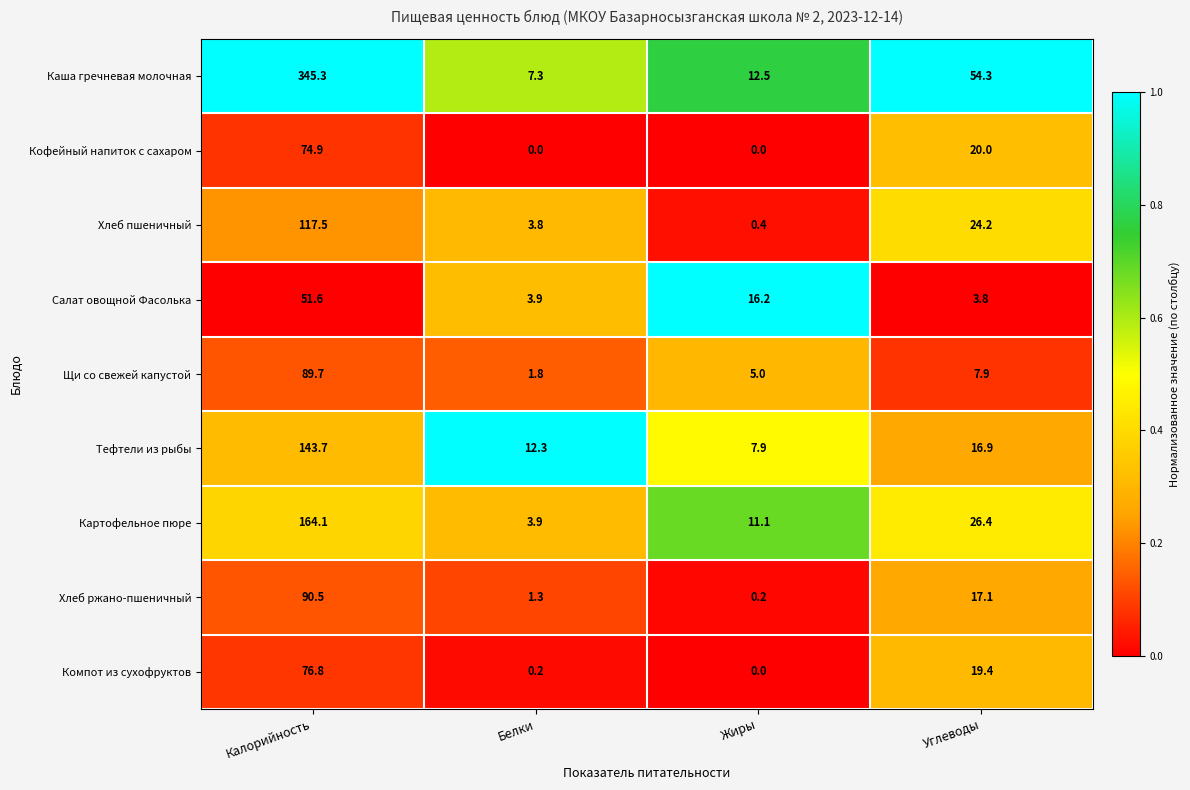

The value of Каша гречневая молочная at Углеводы is 76.0. True or false?

False